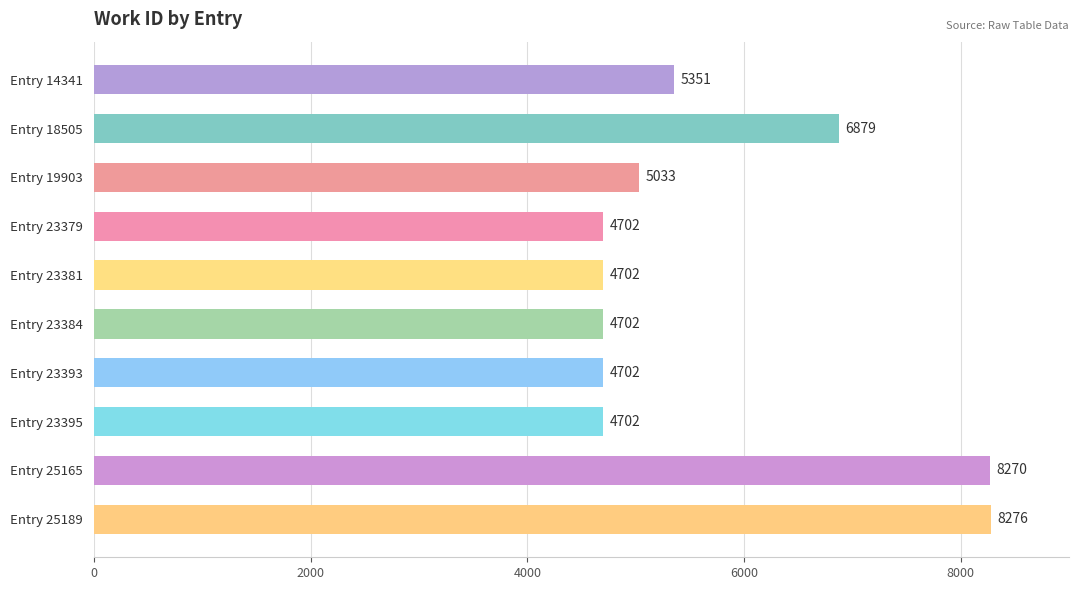

What is the value of the 1st bar from the top?

5351